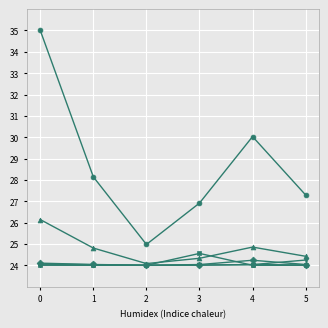

What is the total value across all series at 1?

149.0